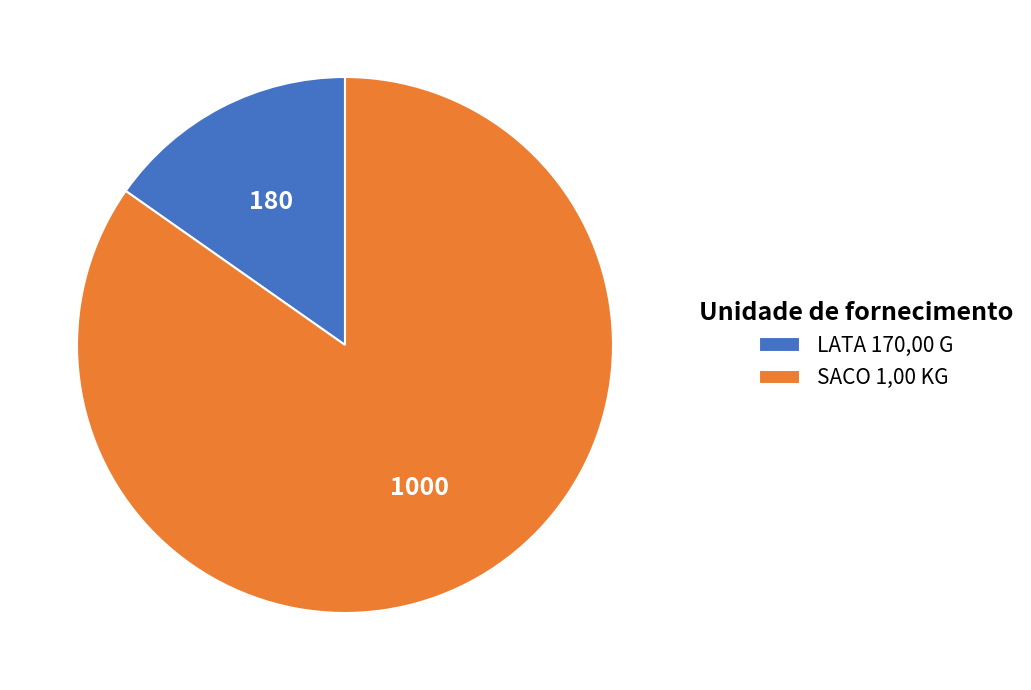

Combined, do SACO 1,00 KG and LATA 170,00 G account for over 50%?

Yes